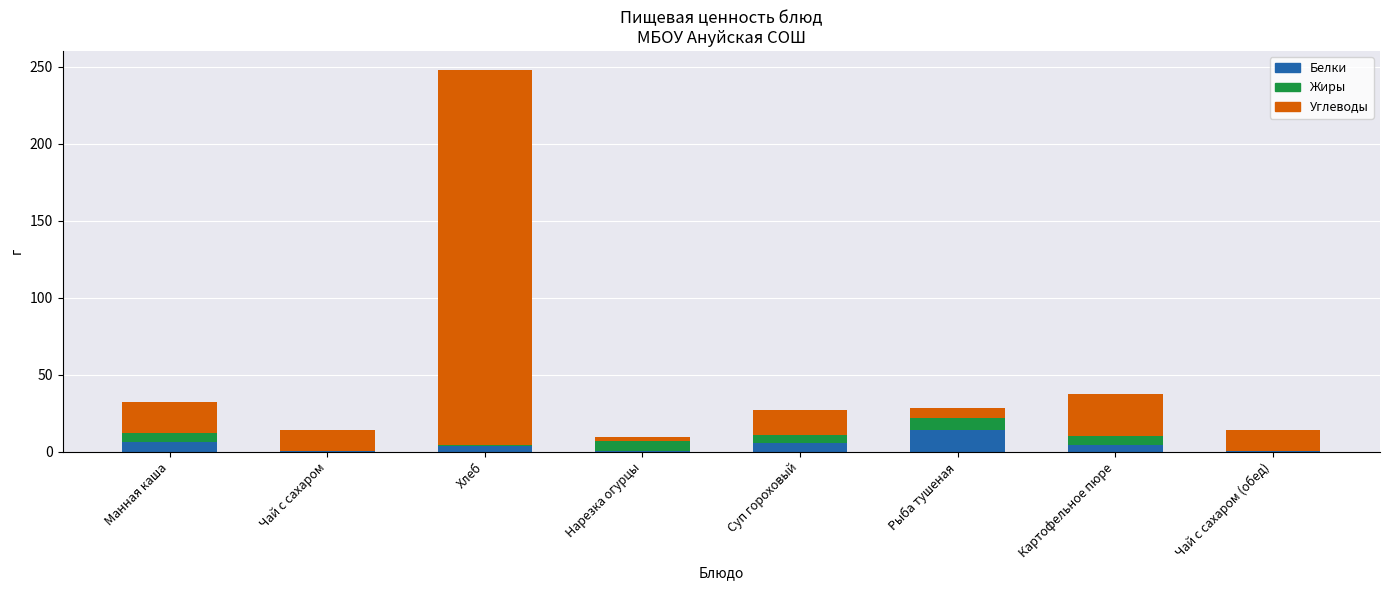

Is it true that Белки equals 5.5 at Суп гороховый?

True